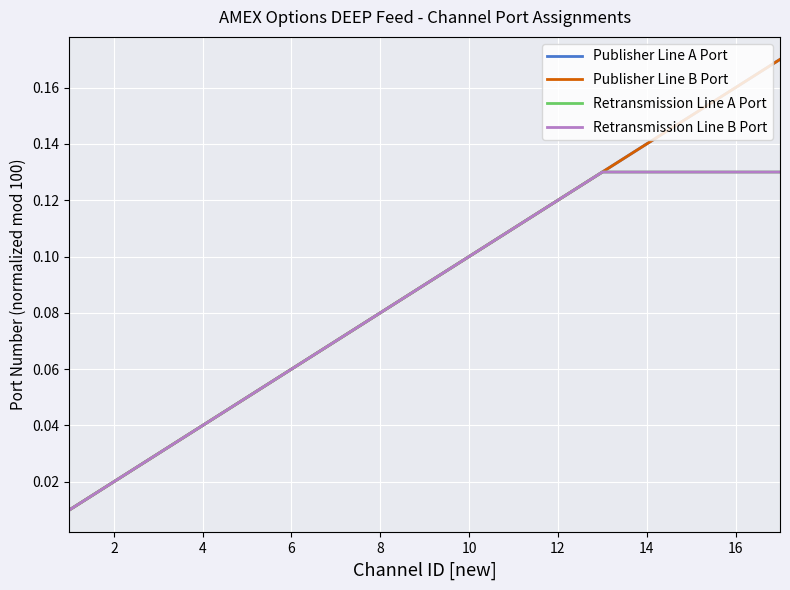

Is this an area chart (filled region under the line)?

No